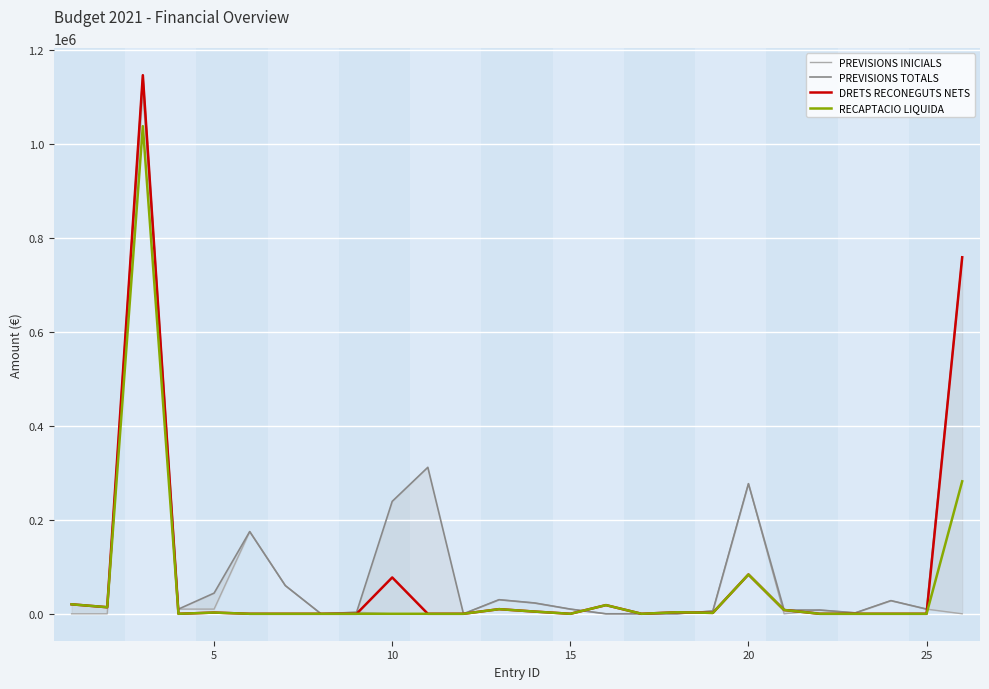

What is the sum of all DRETS RECONEGUTS NETS values?

2149508.0